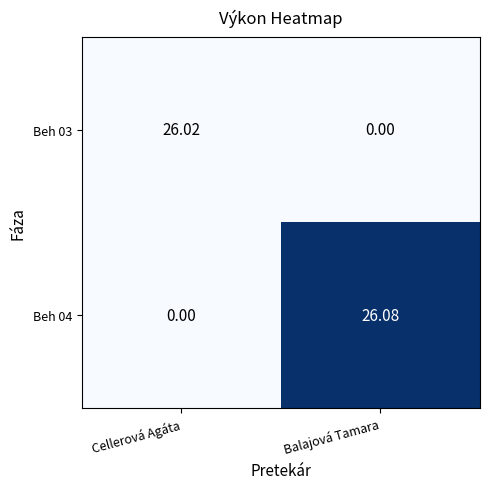

Rank the series by their average value, from highest to lowest.

Beh 04, Beh 03